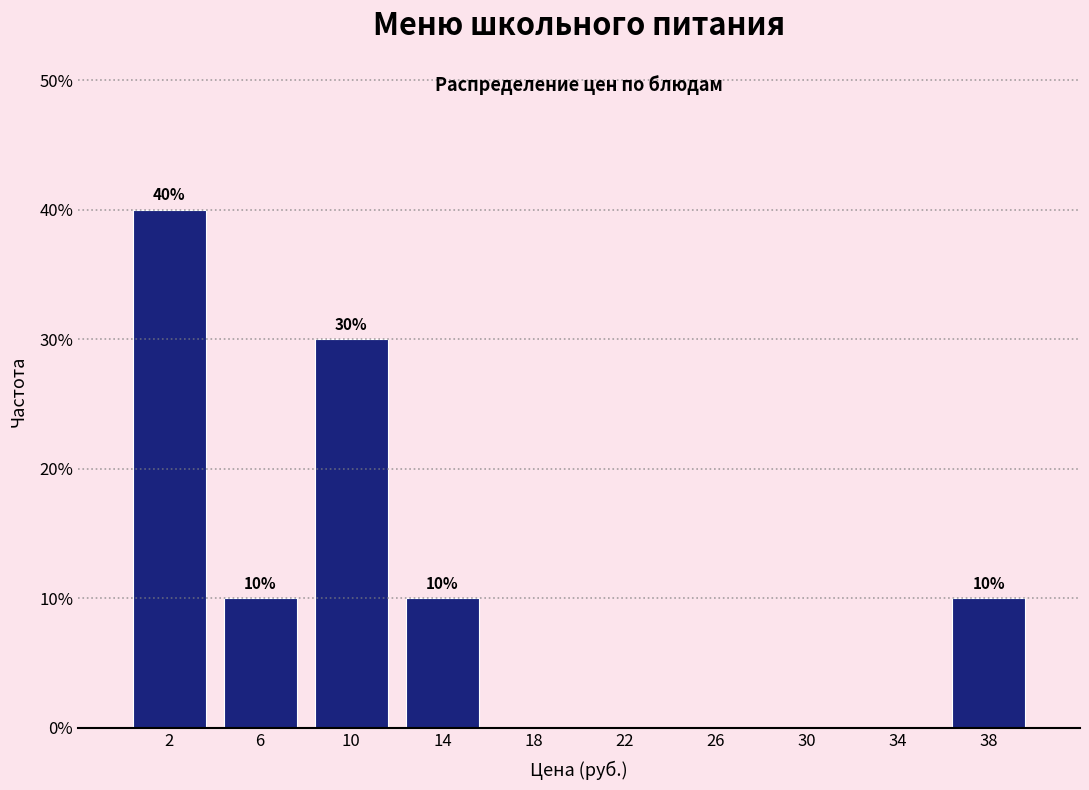

Over which range of the x-axis is the bar tallest?

0 to 4